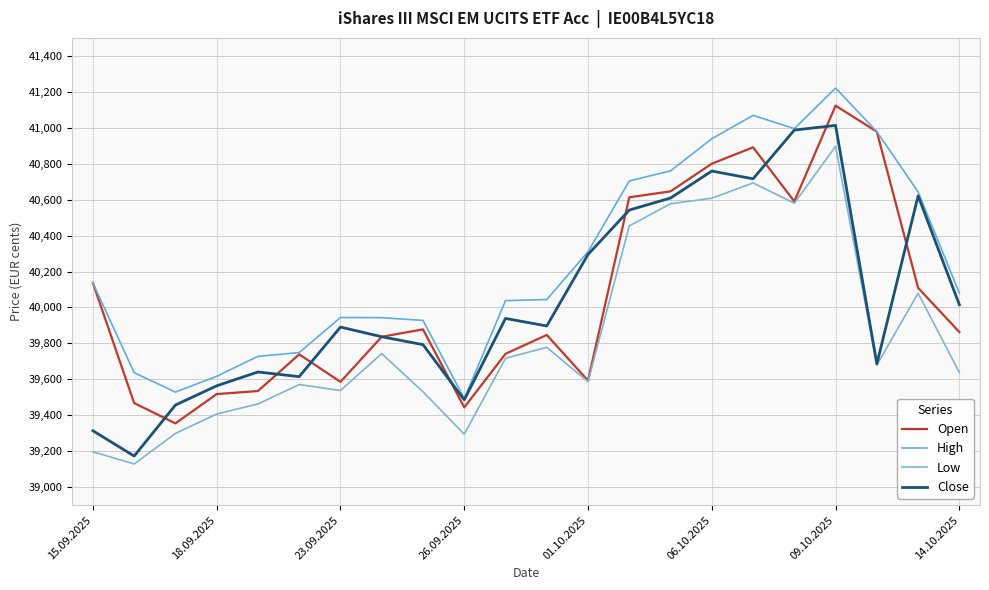

At how many categories does at least one series exceed 41042?

2